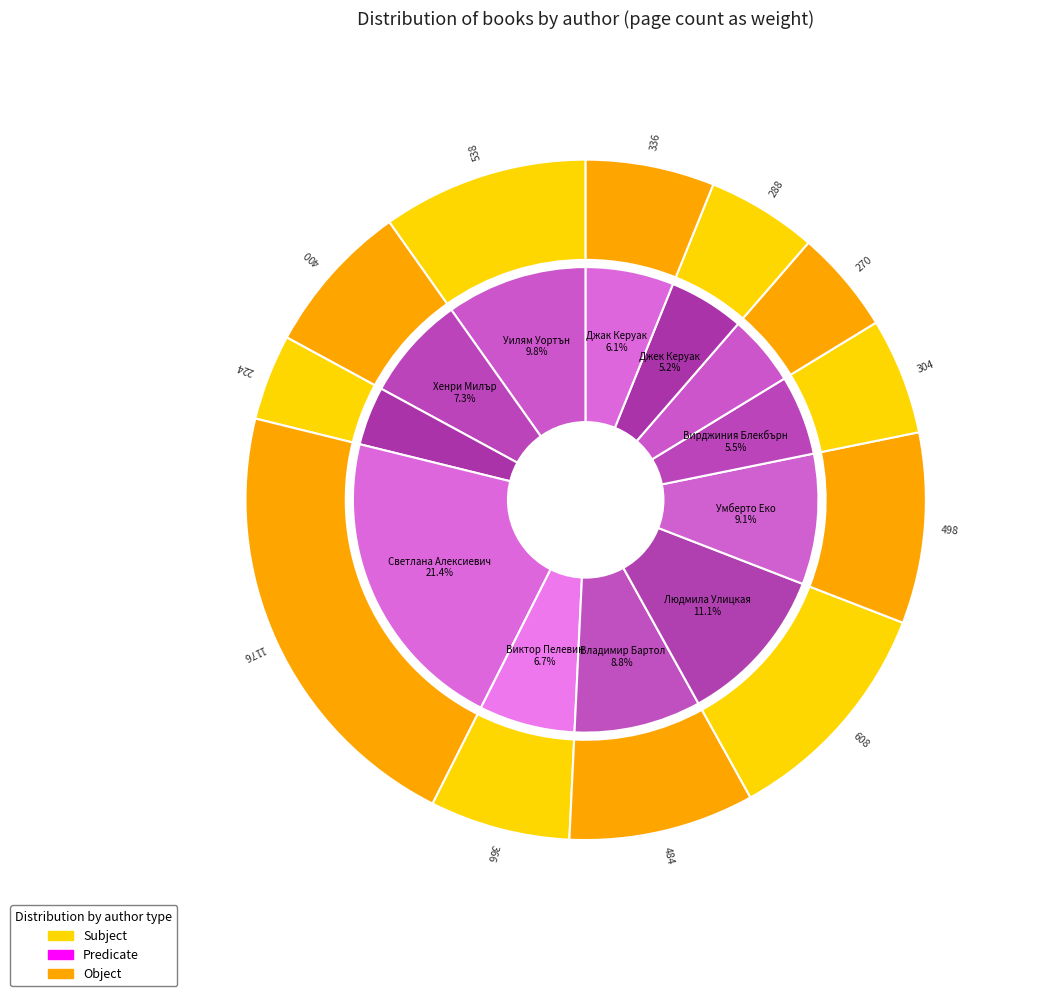

To the nearest percent, what is the combined percentage of Людмила Улицкая and Сибел К. Тюркер?

16%